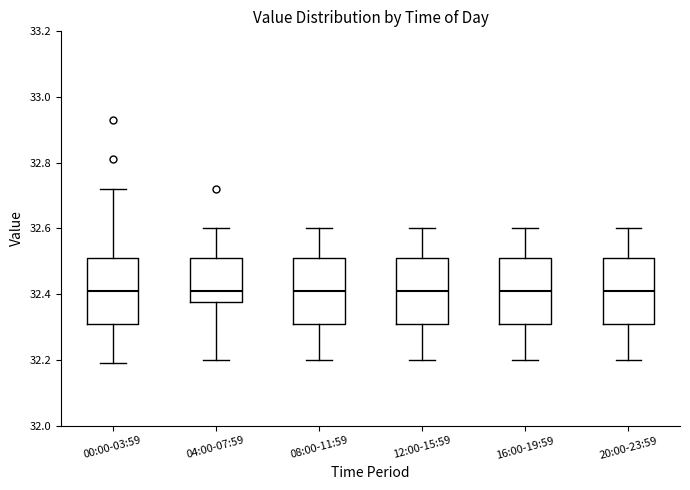

Reading left to right, read every box against the y-axis: the position of its median line, the range the box covers, and the ends of its whiskers. The values are not printed on the chart, so give them approximately, as read against the axis.

00:00-03:59: median 32.42, box 32.32 to 32.52, whiskers 32.20 to 32.72
04:00-07:59: median 32.42, box 32.38 to 32.52, whiskers 32.20 to 32.60
08:00-11:59: median 32.42, box 32.32 to 32.52, whiskers 32.20 to 32.60
12:00-15:59: median 32.42, box 32.32 to 32.52, whiskers 32.20 to 32.60
16:00-19:59: median 32.42, box 32.32 to 32.52, whiskers 32.20 to 32.60
20:00-23:59: median 32.42, box 32.32 to 32.52, whiskers 32.20 to 32.60